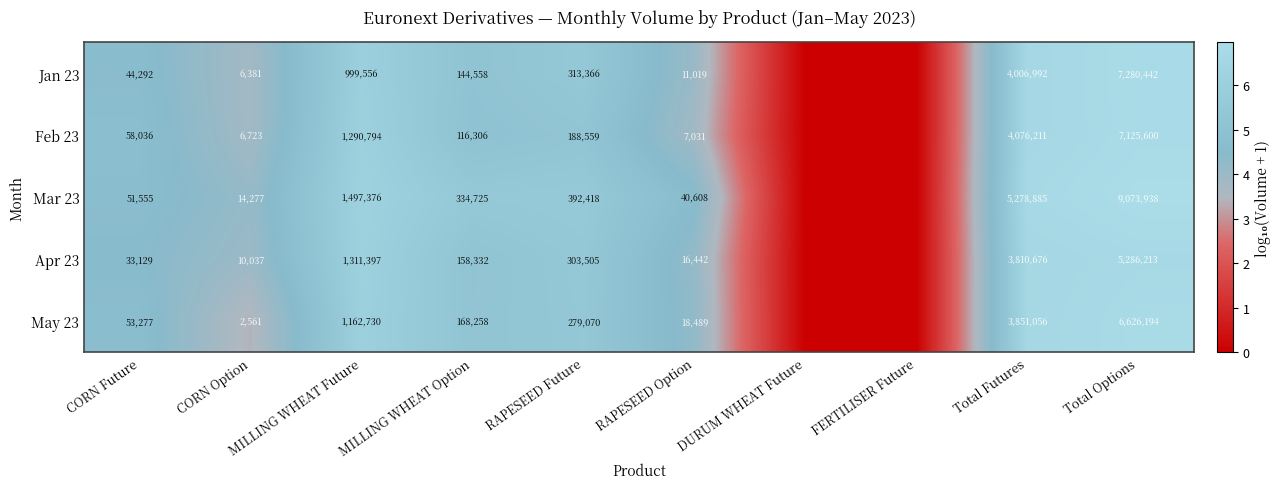

What is the difference between the highest and lowest values at RAPESEED Option?

33577